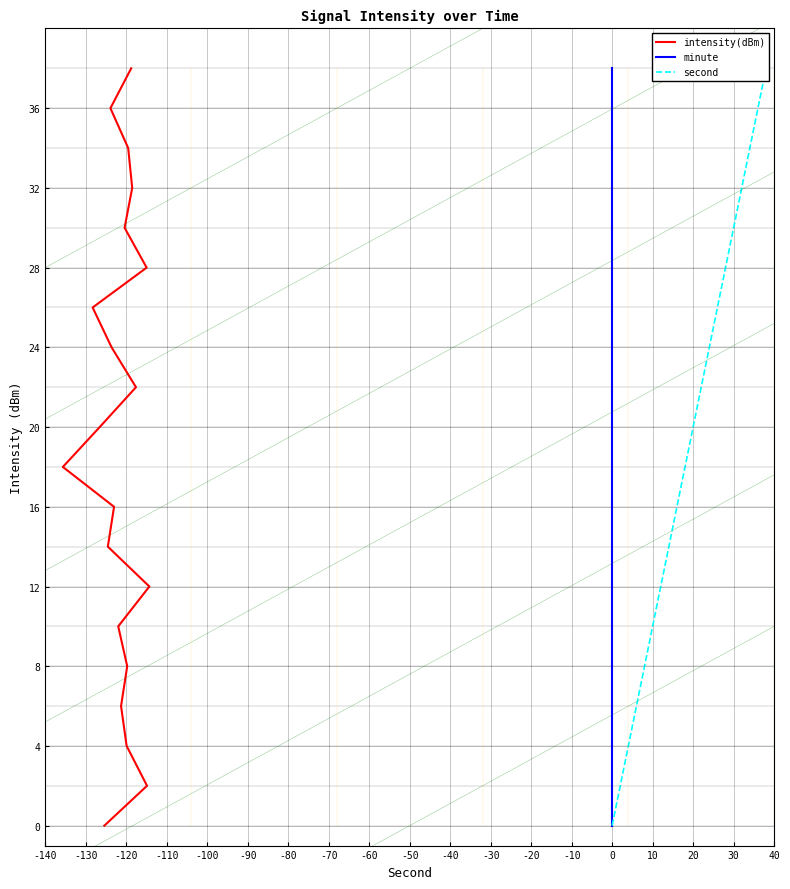

What is the difference between the intensity(dBm) values at 0 and -140?

28